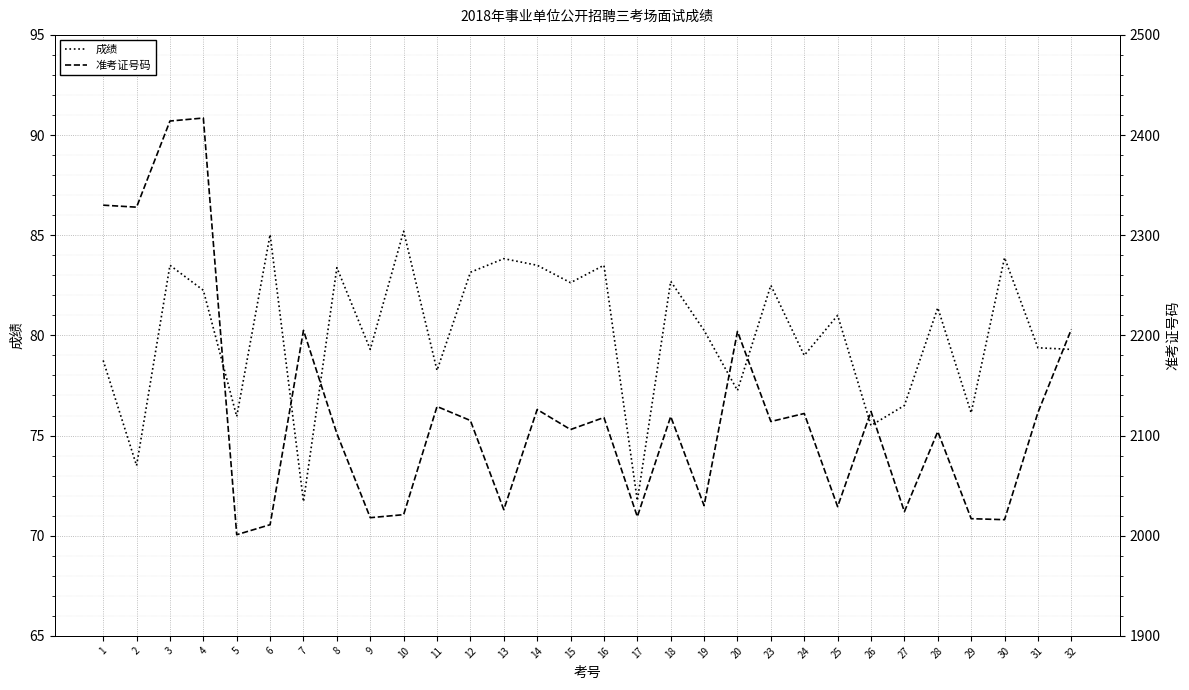

Is it true that 准考证号码 equals 1235.1 at 1?

False